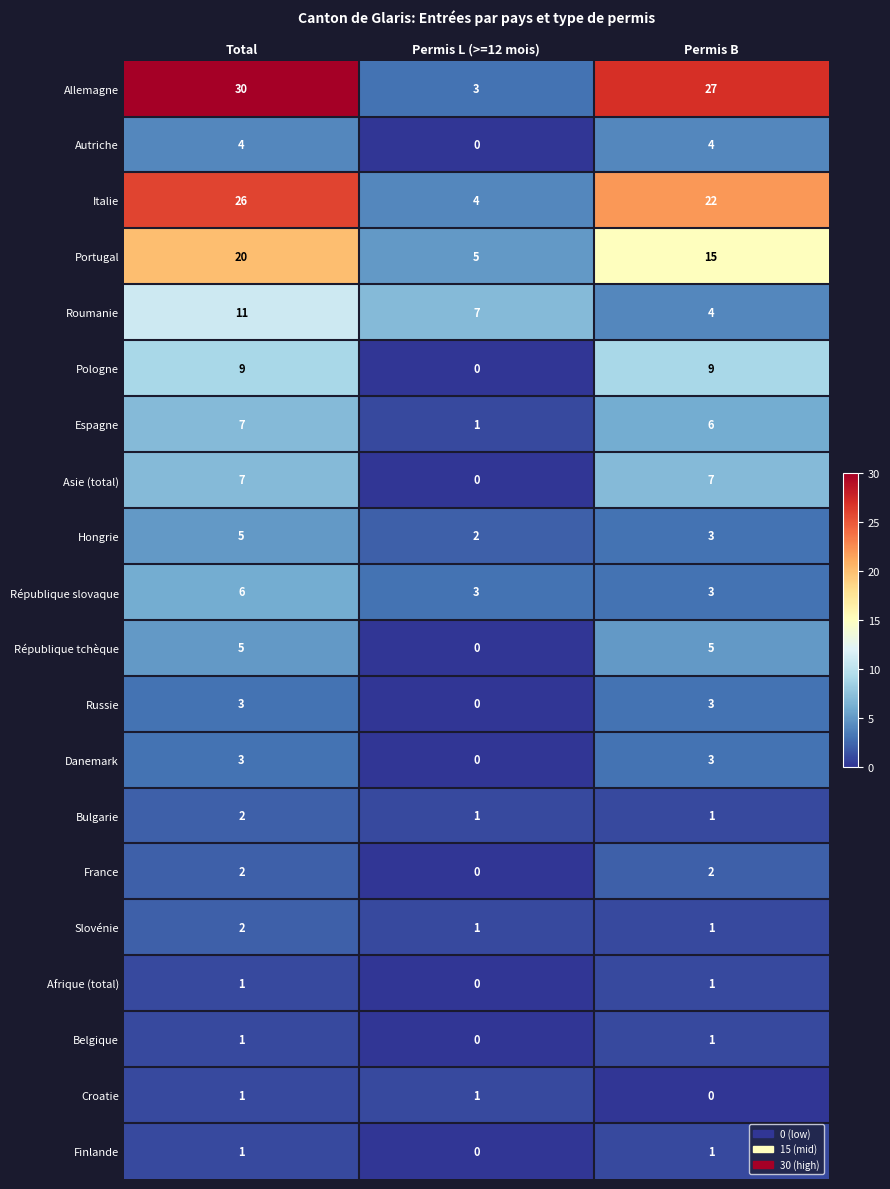

At which label does Allemagne reach its peak?

Total